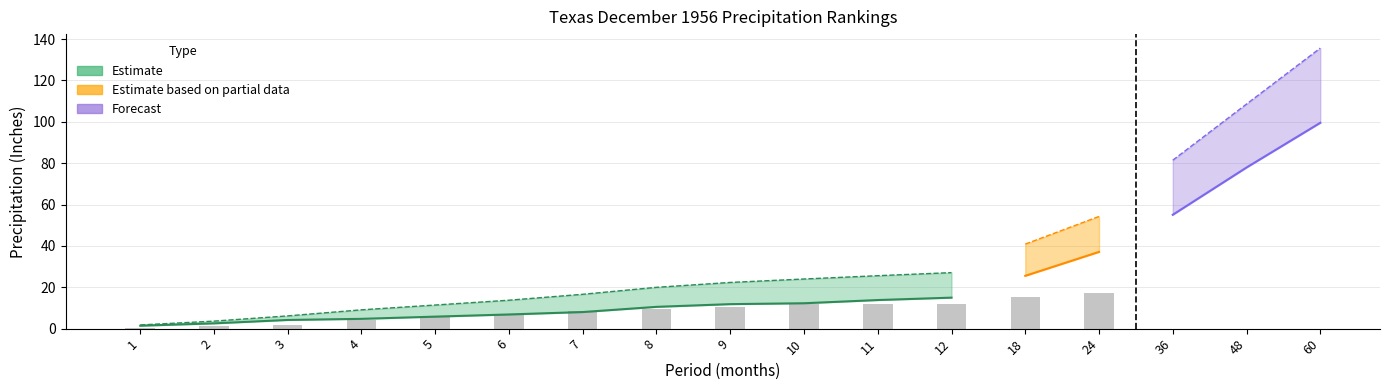

What is the difference between the Value values at 7 and 12?

7.0